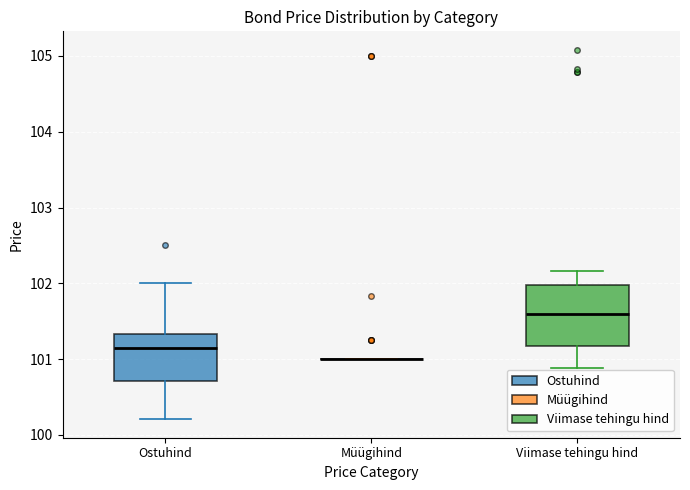

Comparing the boxes themselves (not the whiskers), which one is the tallest?

Viimase tehingu hind